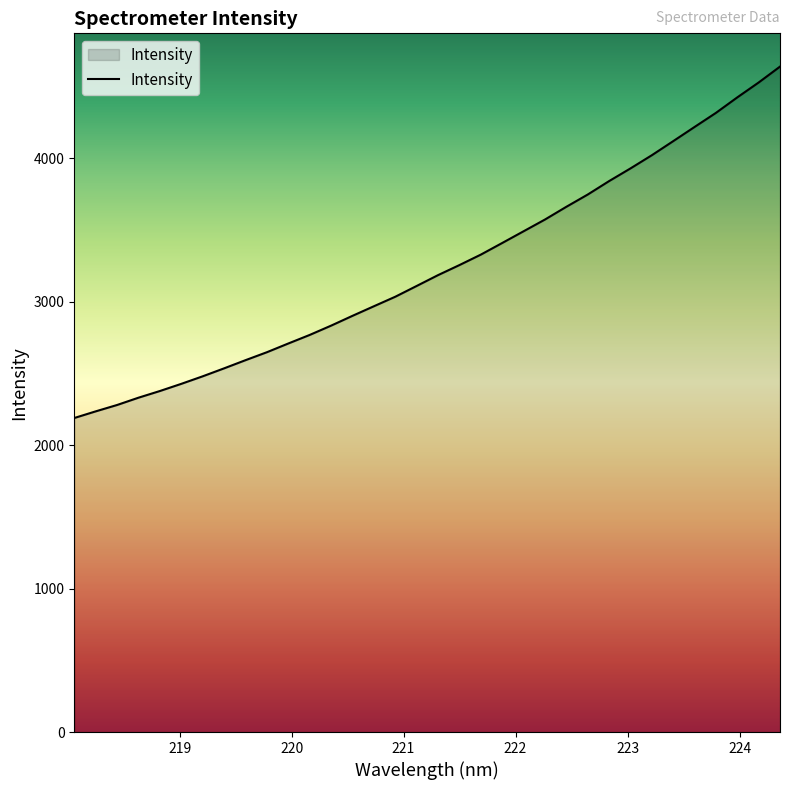

What is the difference between the maximum and minimum values?

2449.0